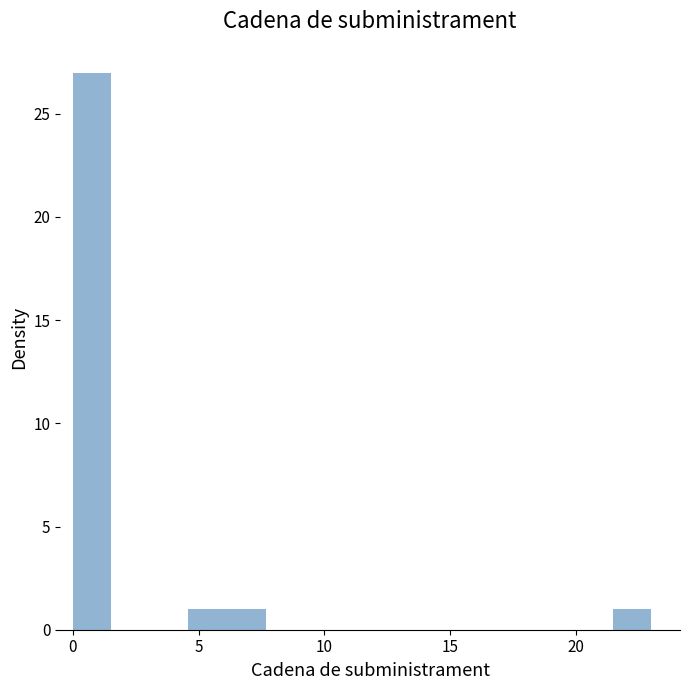

Read against the x-axis, roughly where is the centre of the tallest bar?

1.0